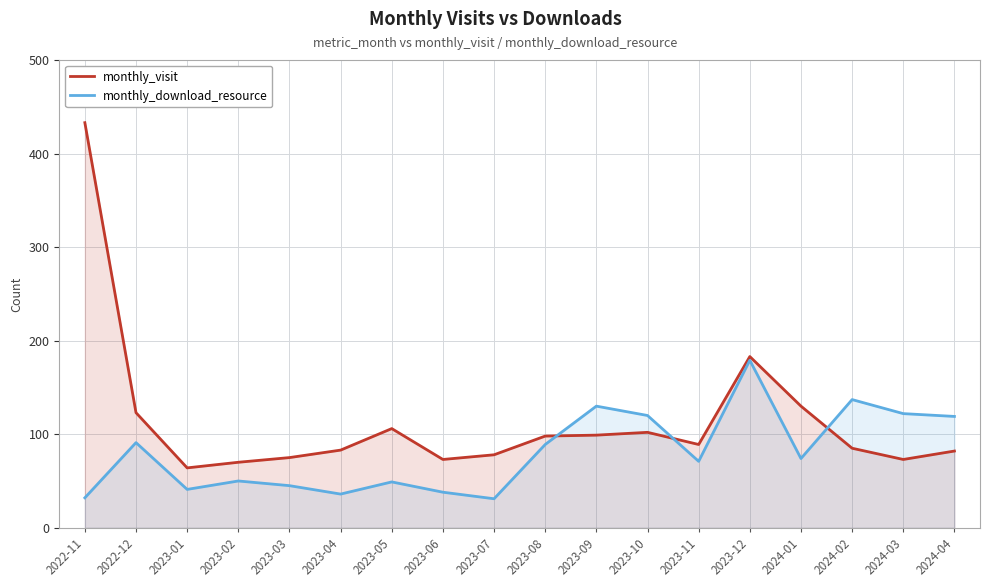

What is the label of the 14th point from the left?

2023-12